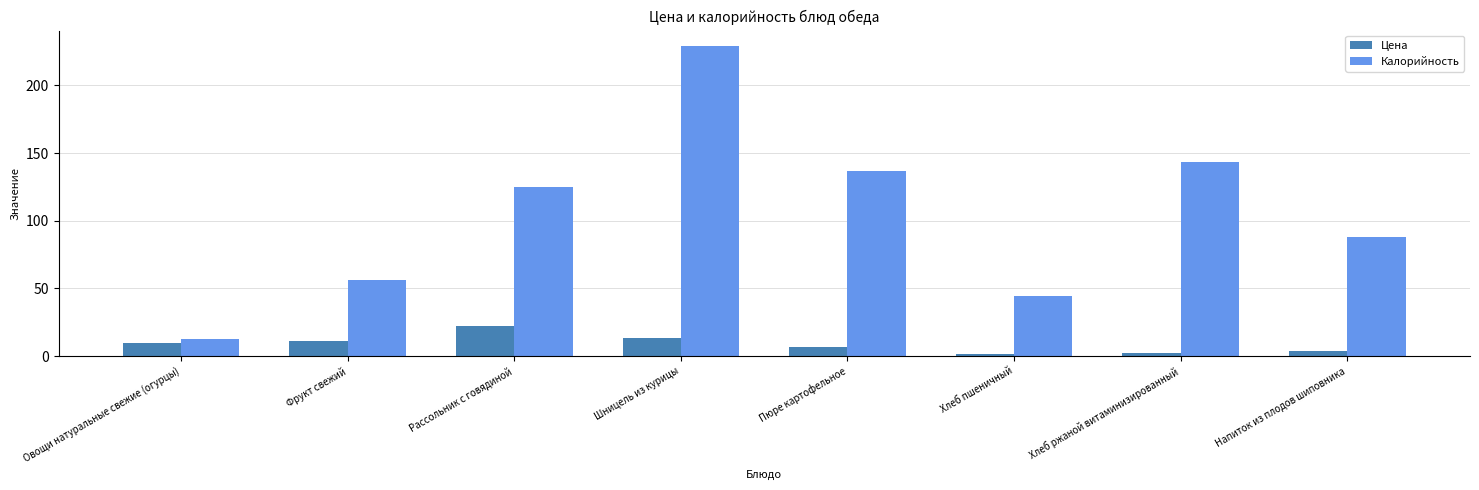

How many bars are there in total?

16